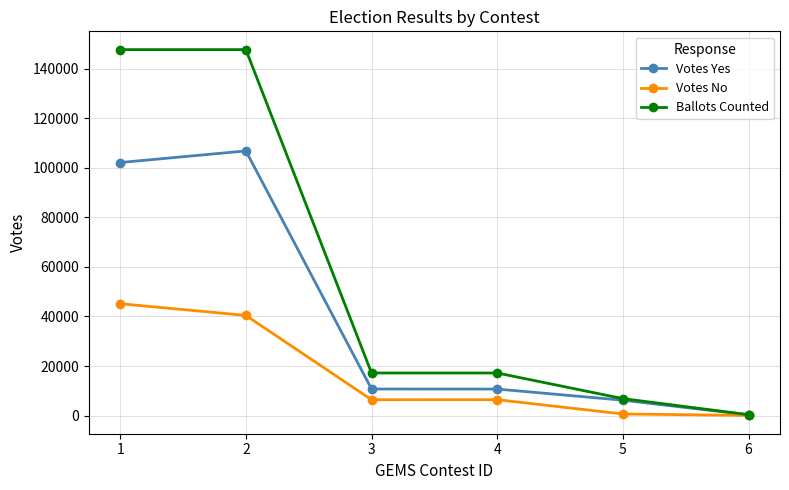

List the series in order of their peak value, lowest first.

Votes No, Votes Yes, Ballots Counted